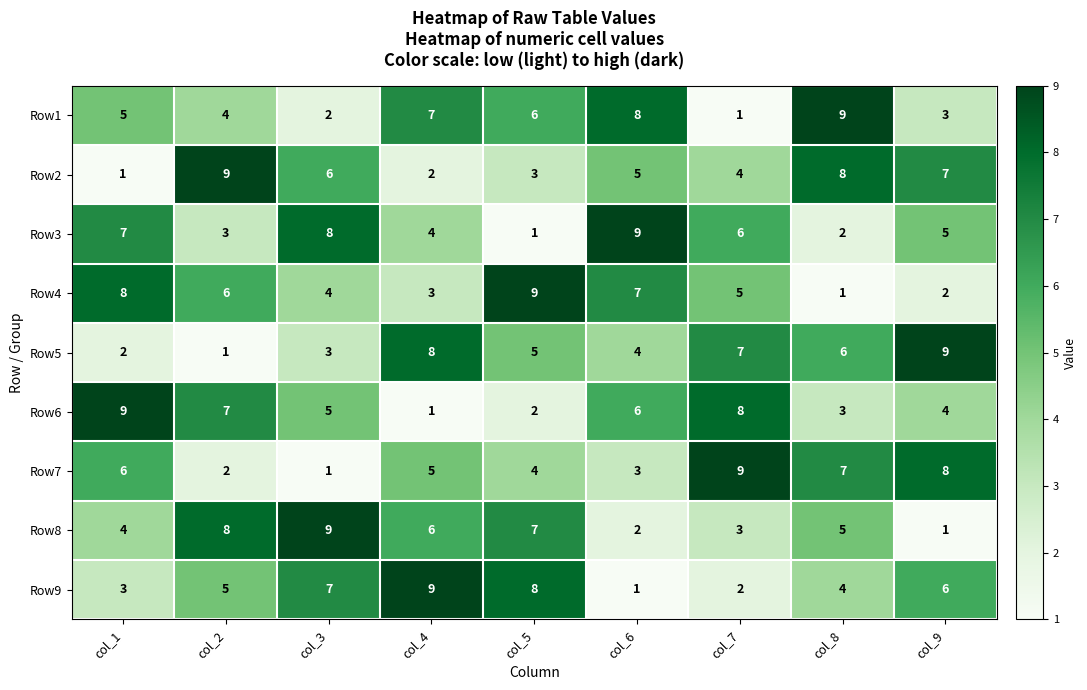

Count the Row9 values in the range 3 to 7.

5